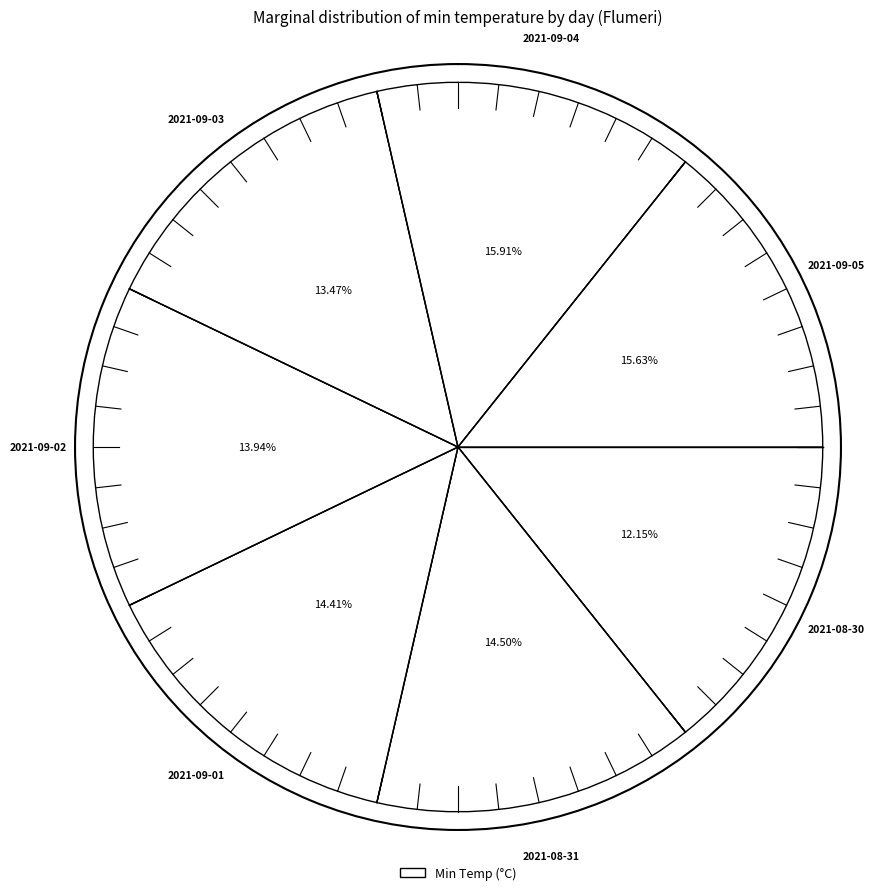

Is the sum of 2021-09-04 and 2021-09-02 greater than half?

No